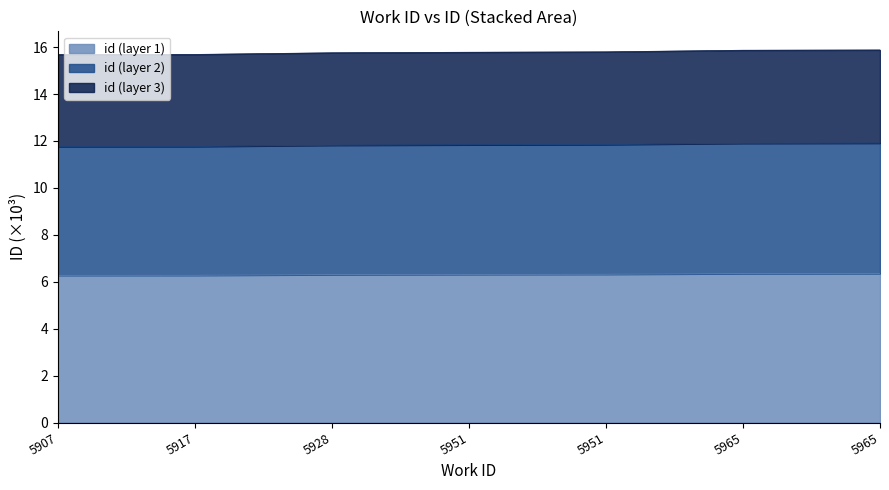

At which category does the chart reach its minimum across all series?

5907